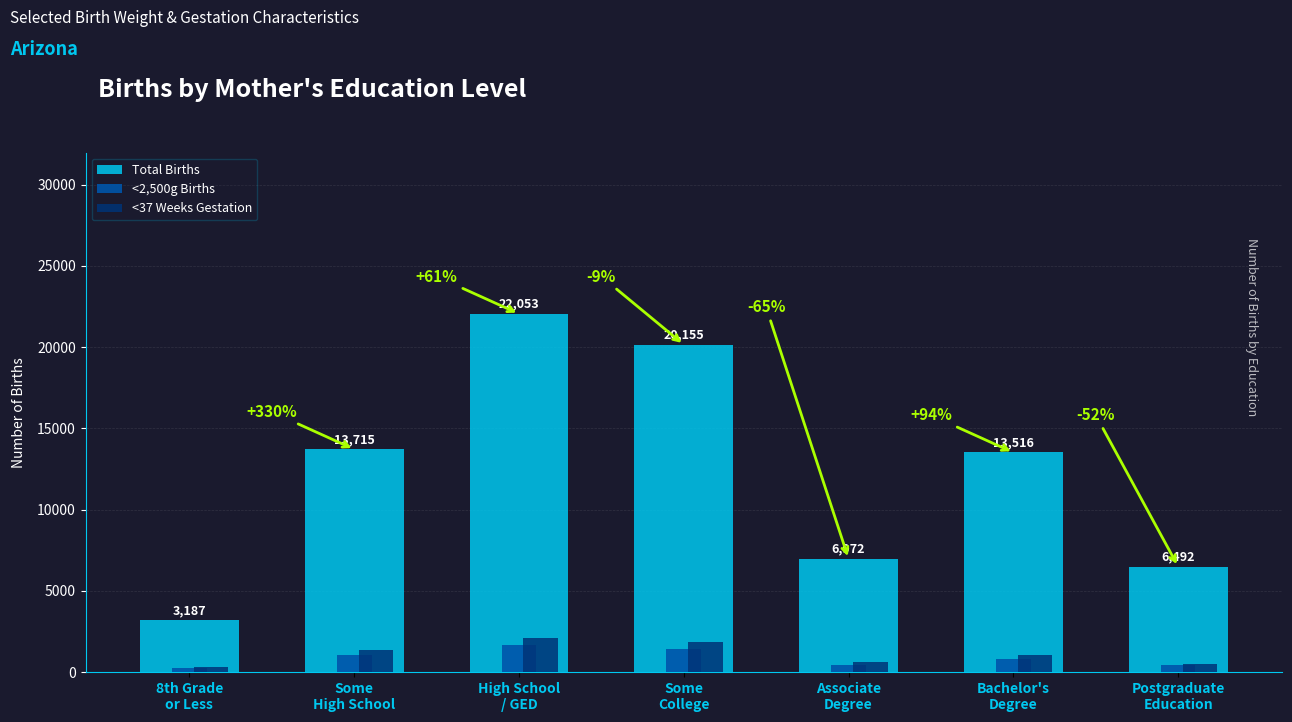

Reading left to right, what are all the values shown in this chart?

Total Births: 8th Grade
or Less=3187	Some
High School=13715	High School
/ GED=22053	Some
College=20155	Associate
Degree=6972	Bachelor's
Degree=13516	Postgraduate
Education=6492
<2,500g Births: 8th Grade
or Less=230	Some
High School=1021	High School
/ GED=1650	Some
College=1442	Associate
Degree=426	Bachelor's
Degree=804	Postgraduate
Education=427
<37 Weeks Gestation: 8th Grade
or Less=318	Some
High School=1335	High School
/ GED=2069	Some
College=1841	Associate
Degree=590	Bachelor's
Degree=1025	Postgraduate
Education=514